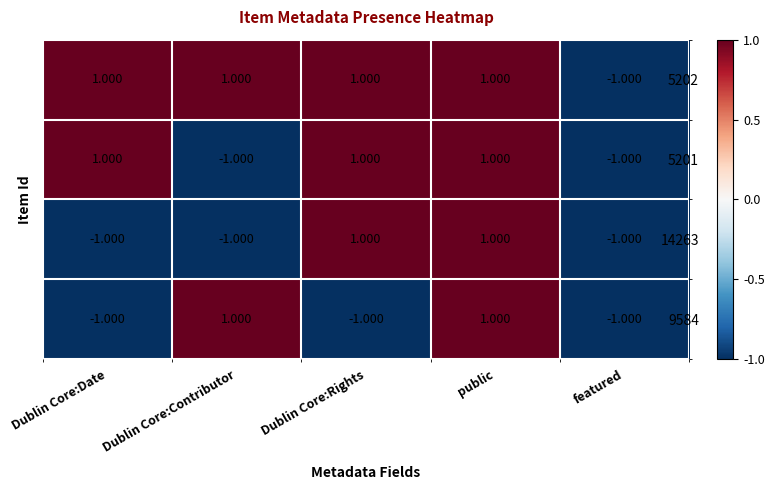

At which category is the sum across all series the highest?

public